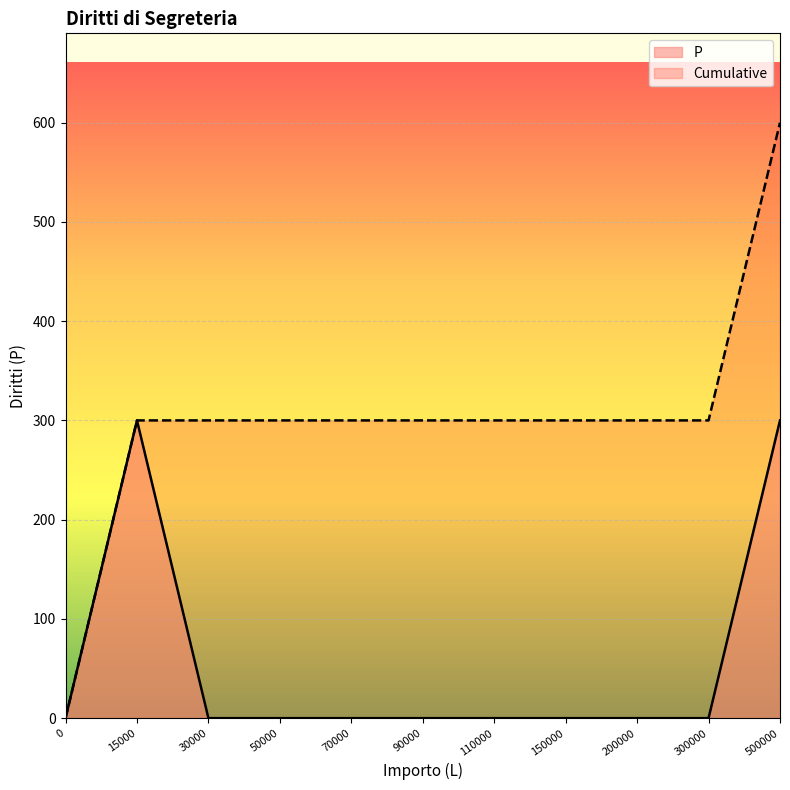

Rank the series by their maximum value, from lowest to highest.

P, Cumulative